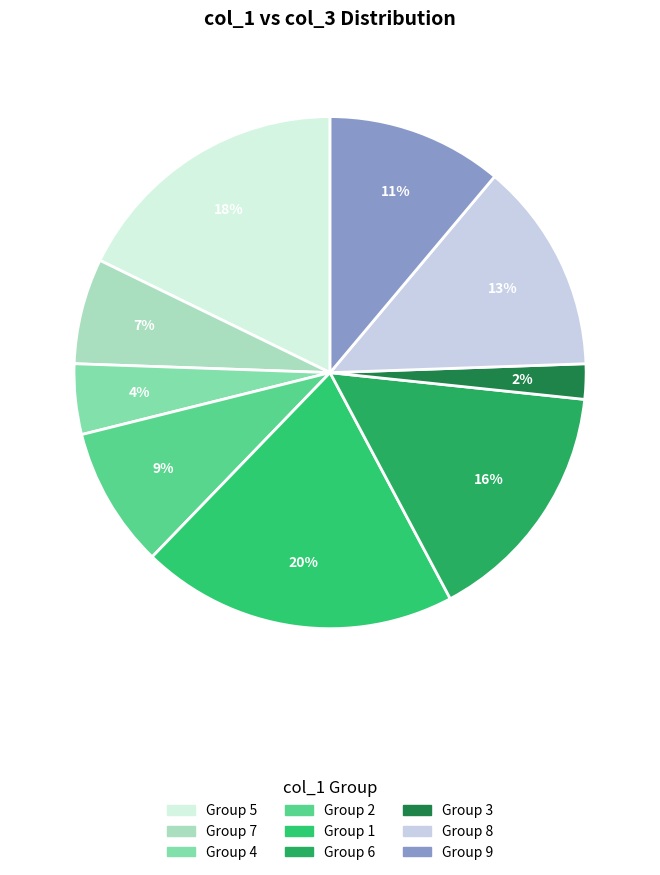

What is the smallest slice in the pie chart?

3